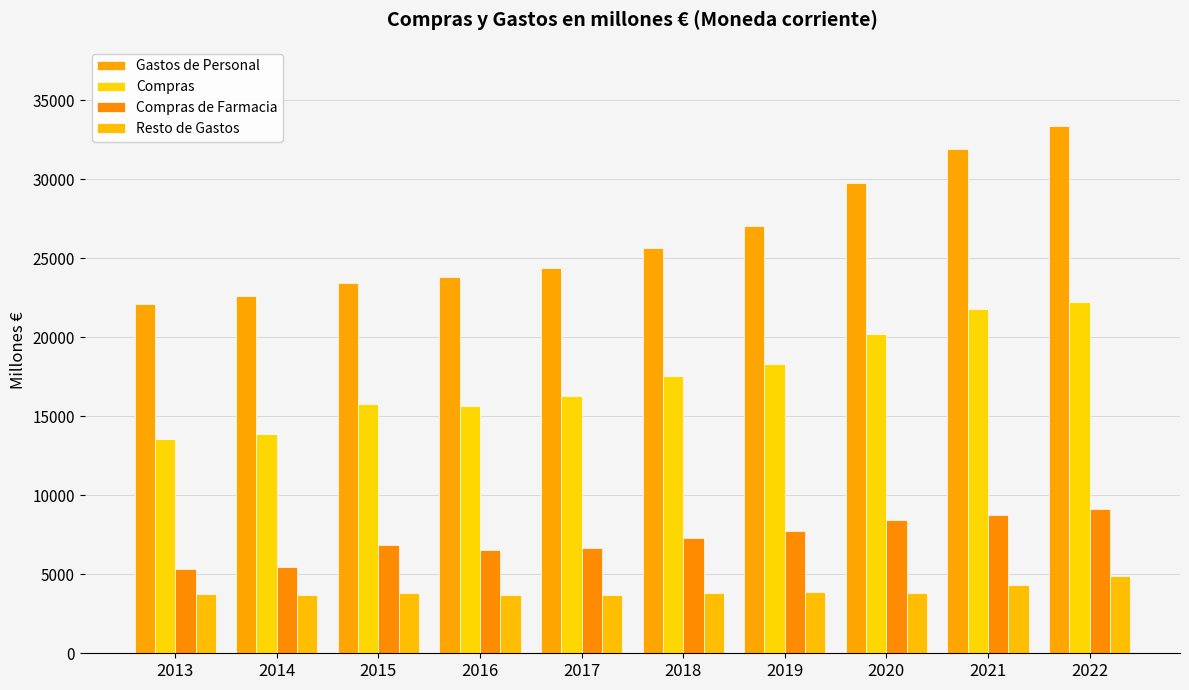

Are the bars grouped side by side (vs. stacked)?

Yes